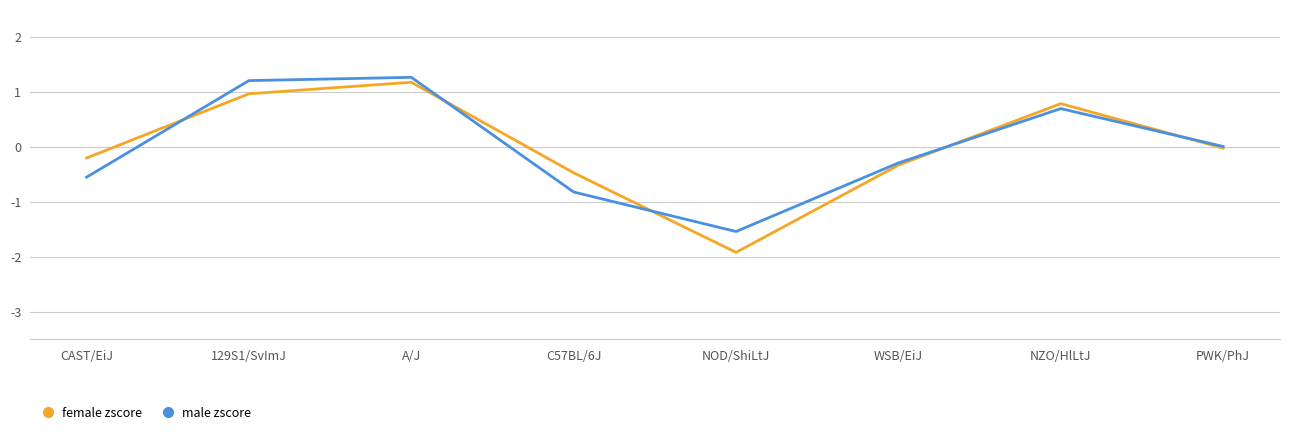

At which category does male zscore reach its first local peak?

A/J